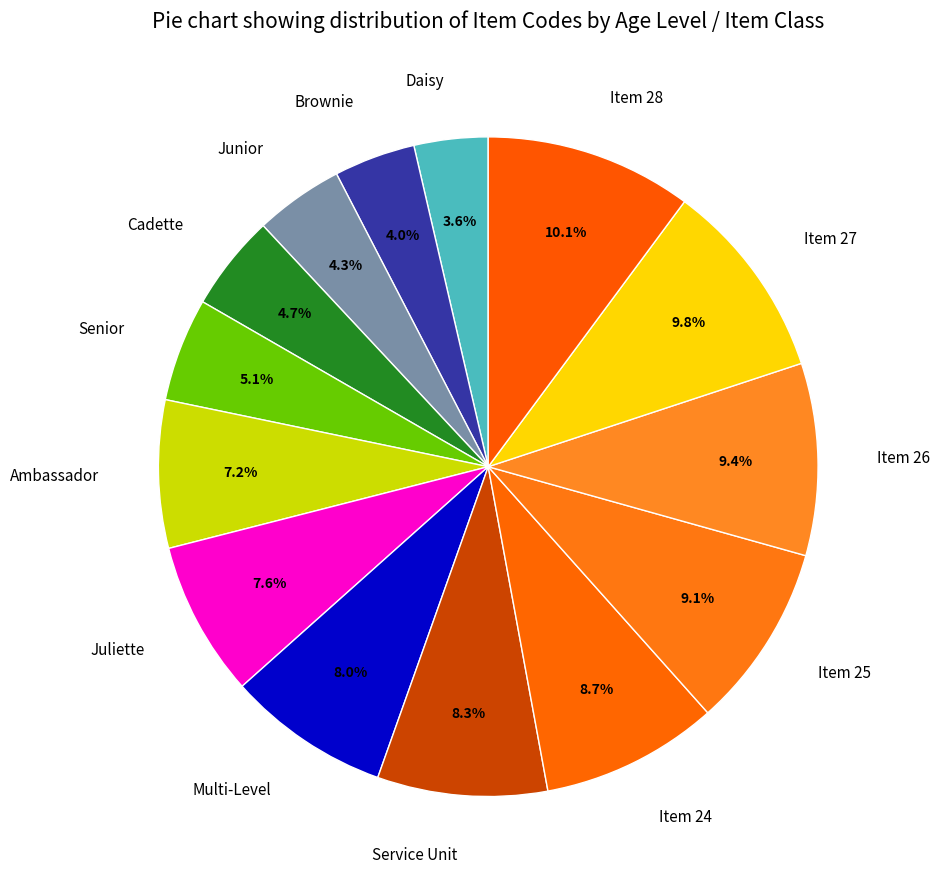

To the nearest percent, what is the average slice percentage?

7%